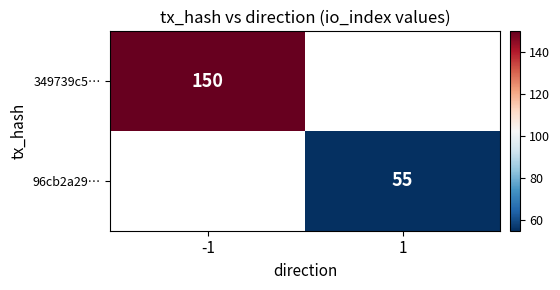

Is the value of 96cb2a29… at 1 greater than the value of 349739c5… at -1?

No